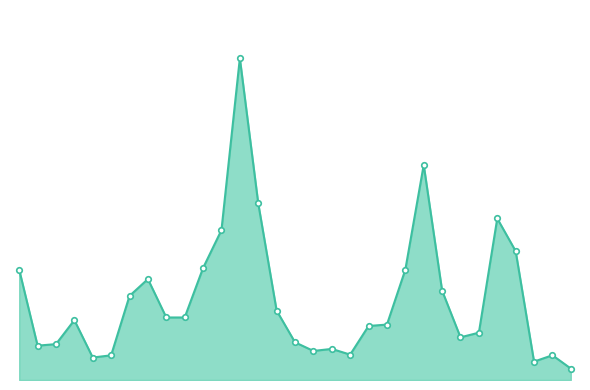

Is this an area chart (filled region under the line)?

Yes